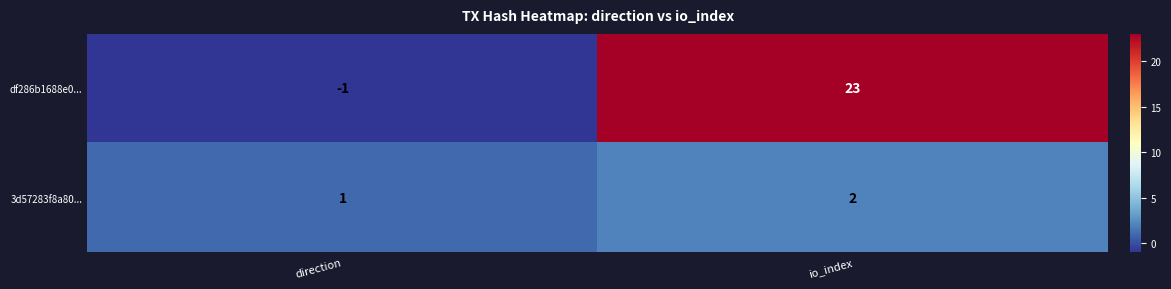

At which label is df286b1688e0... closest to 11?

direction